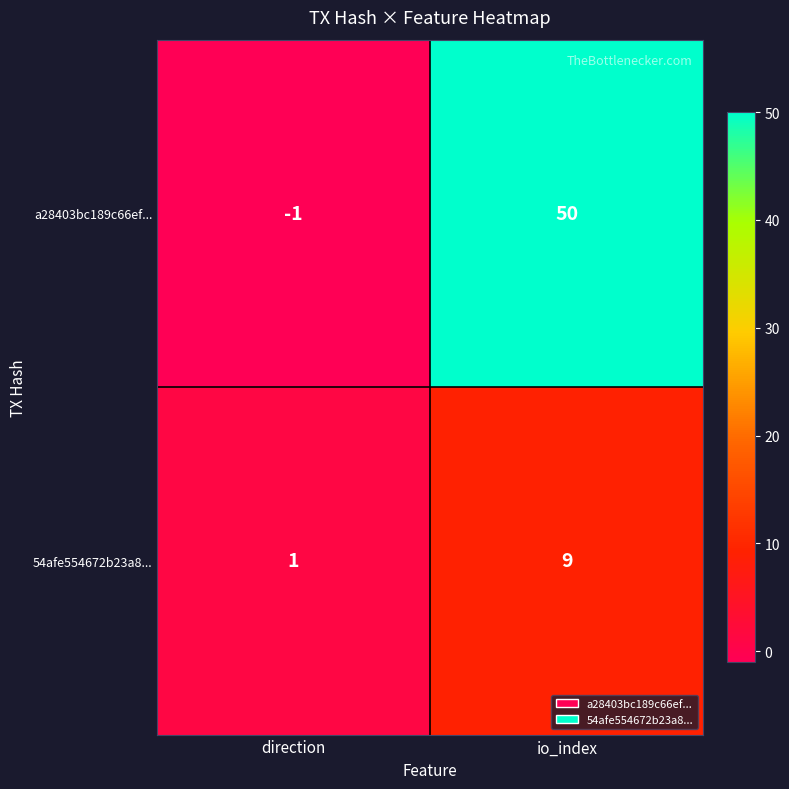

How many positive values does the a28403bc189c66ef... series have?

1